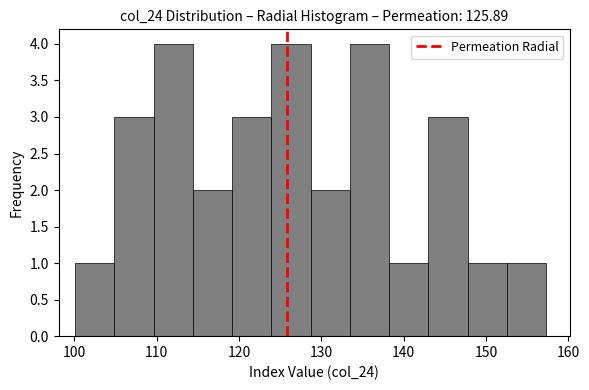

Reading left to right, list every bar in this chart as the range it spans on the x-axis followed by its height. Neither the bar edges nor the heights are printed on the chart, so give them approximately, as read against the axes.

100 to 105: 1
105 to 110: 3
110 to 114: 4
114 to 119: 2
119 to 124: 3
124 to 129: 4
129 to 133: 2
133 to 138: 4
138 to 143: 1
143 to 148: 3
148 to 153: 1
153 to 157: 1